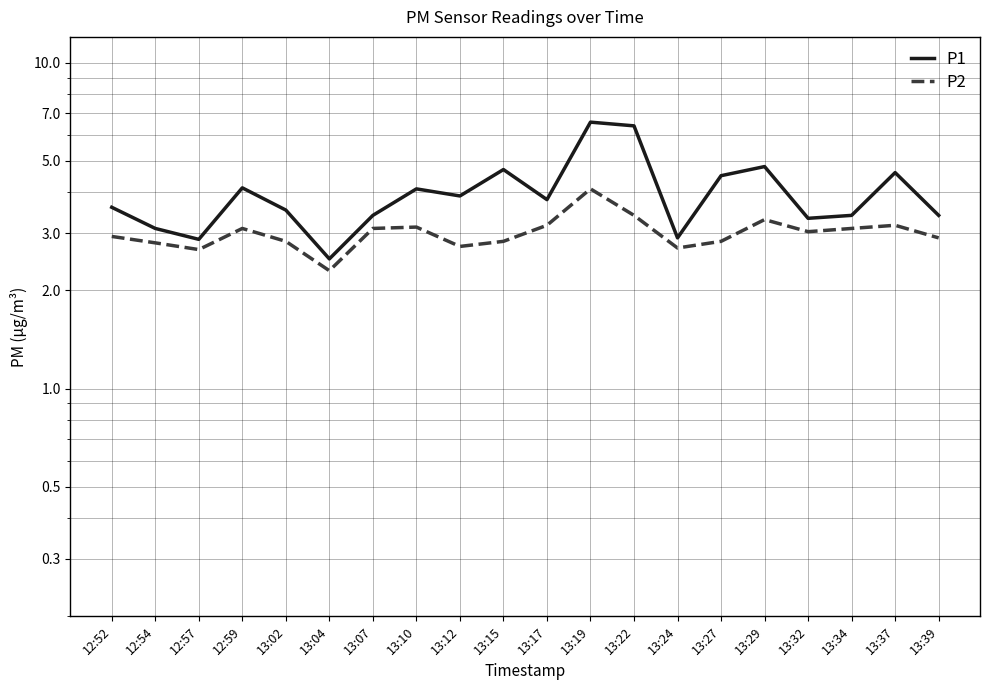

Does the chart display data point markers on the line(s)?

No